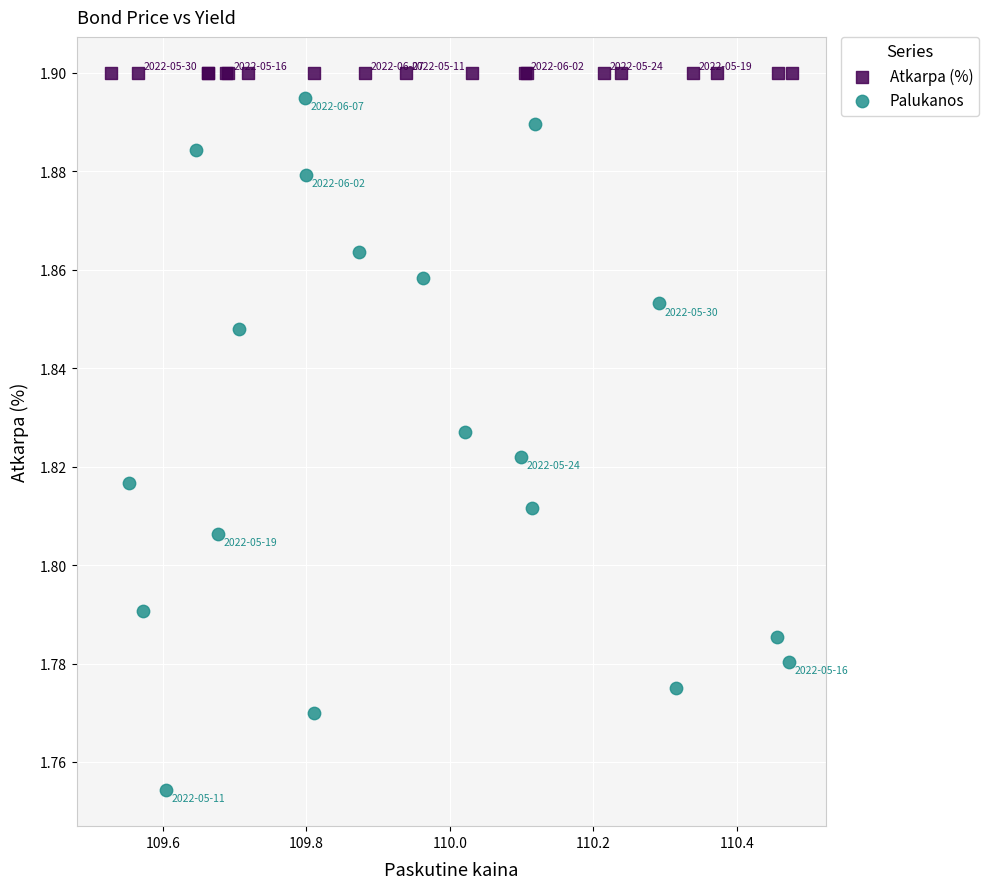

Which series reaches the minimum Y coordinate?

Palukanos